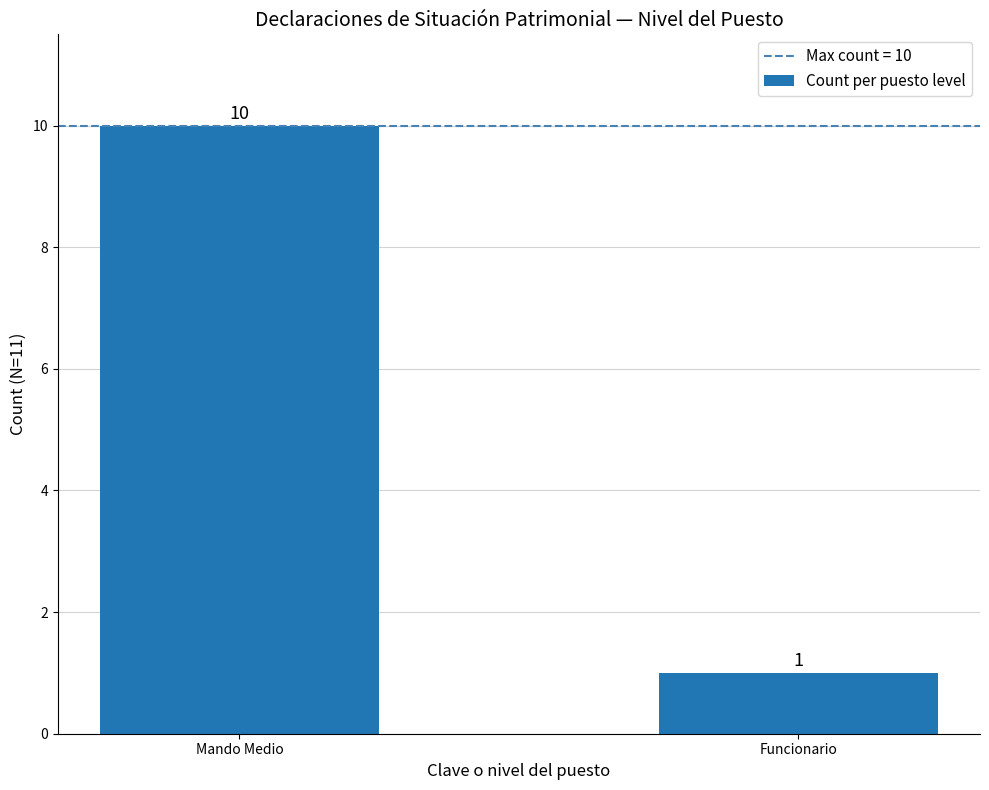

What is the label of the 1st bar from the left?

Mando Medio